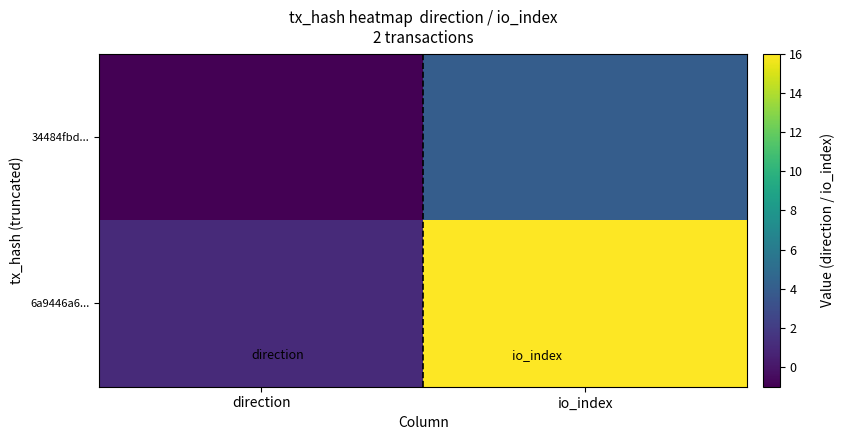

Which series has the widest spread of values?

6a9446a6...